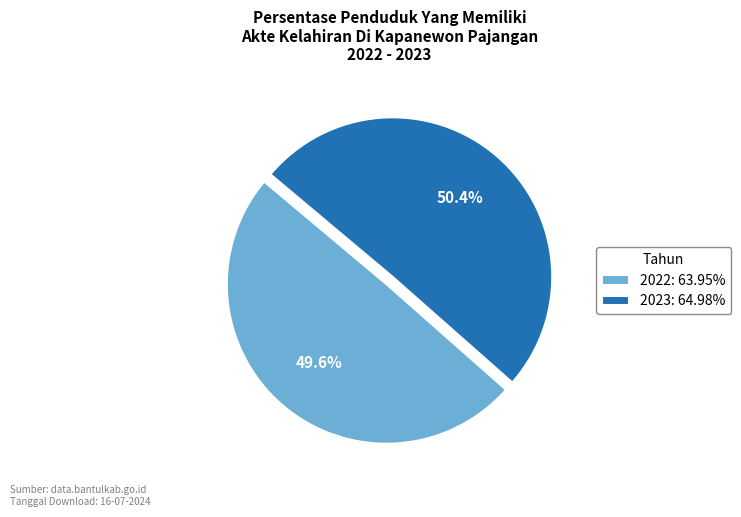

Which has a higher value, 2022 or 2023?

2023